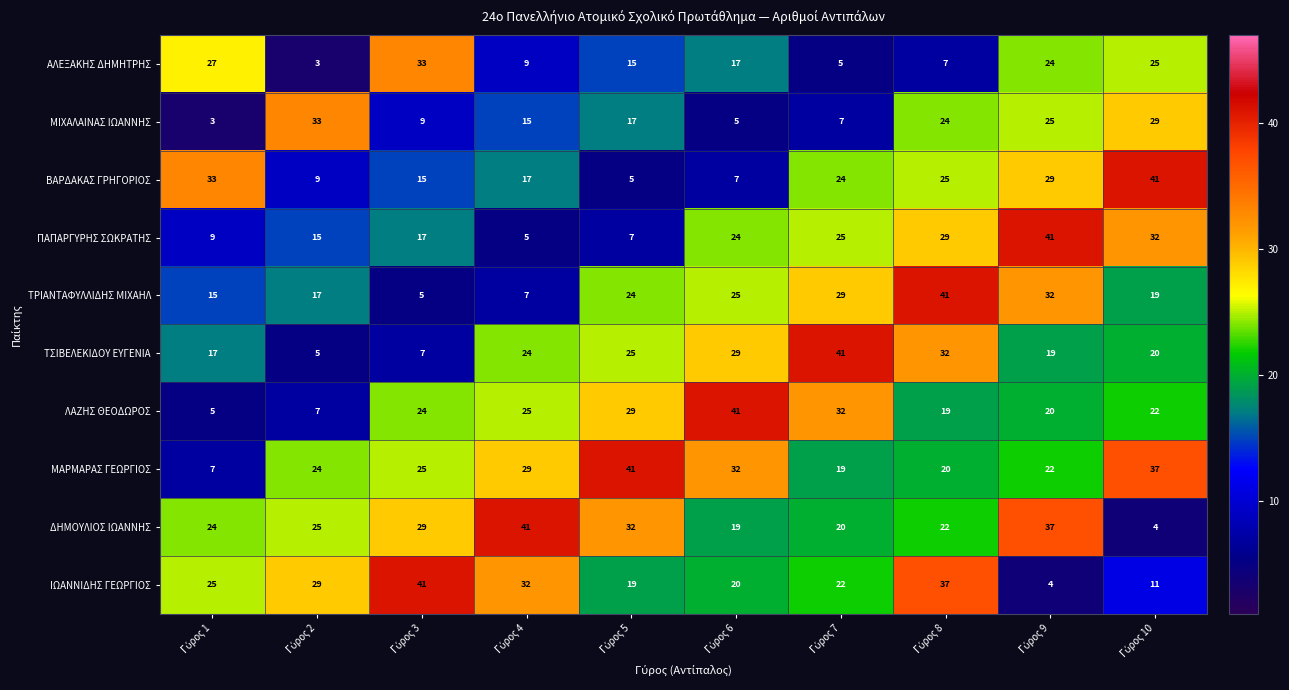

At how many categories does at least one series exceed 19?

10